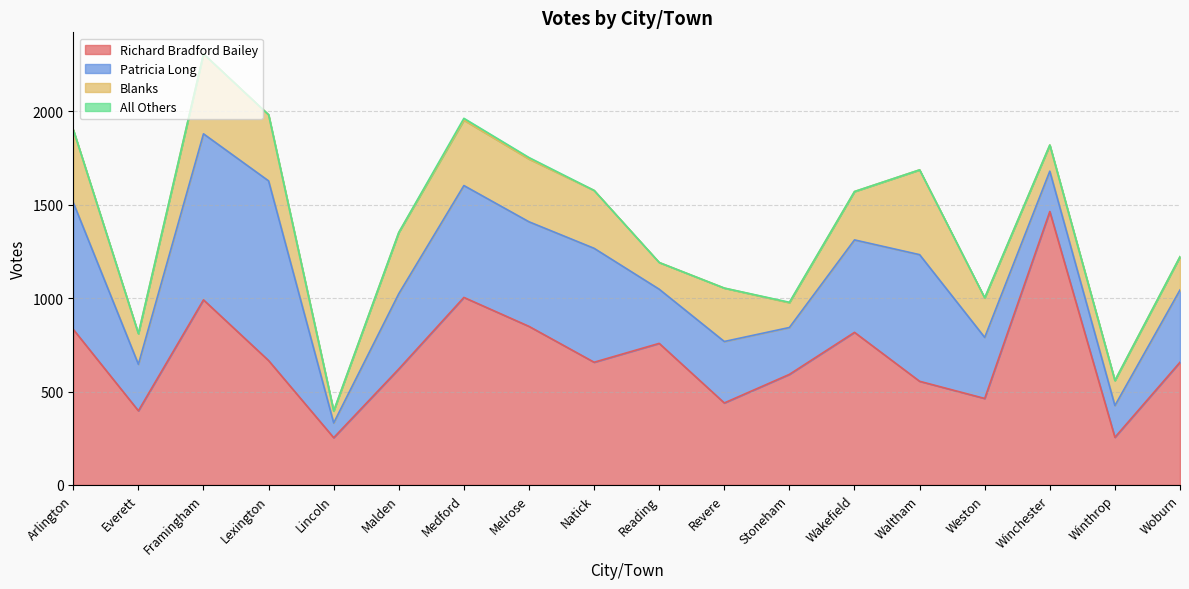

Between Wakefield and Winthrop, which series saw the biggest shift?

Richard Bradford Bailey